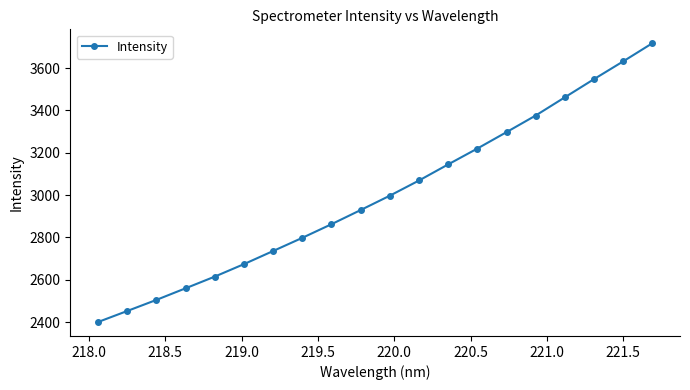

What is the value of the 1st point from the left?

2400.2